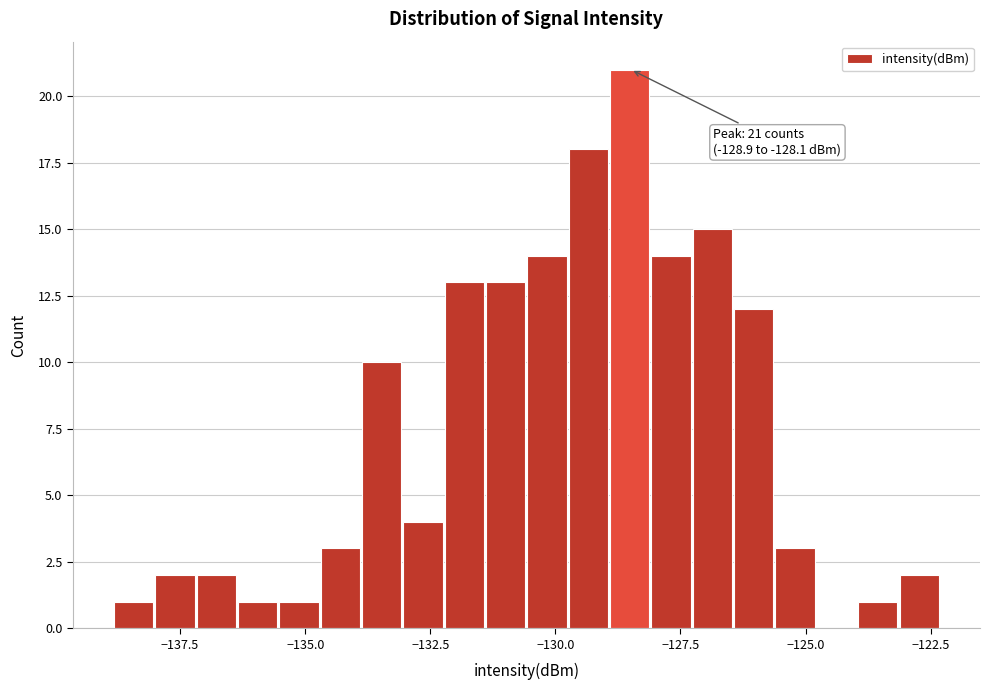

Read against the x-axis, roughly where is the centre of the tallest bar?

-128.5